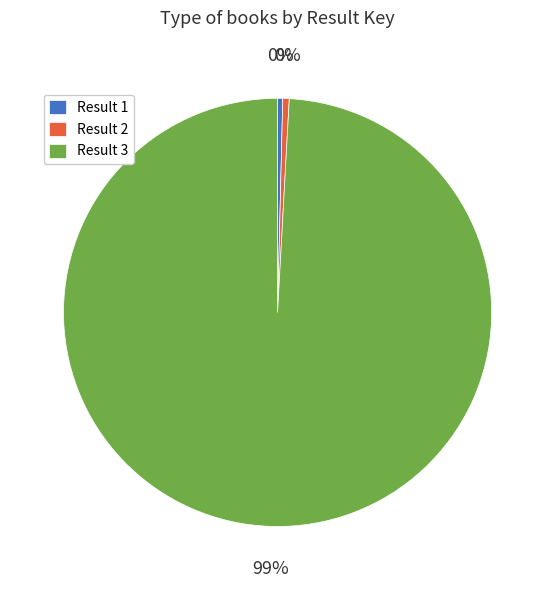

To the nearest percent, what is the average slice percentage?

33%